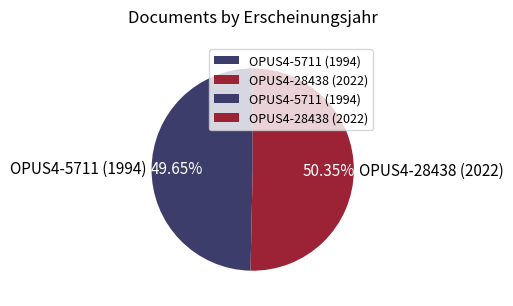

Do OPUS4-28438 (2022) and OPUS4-5711 (1994) together represent more than half of the pie?

Yes